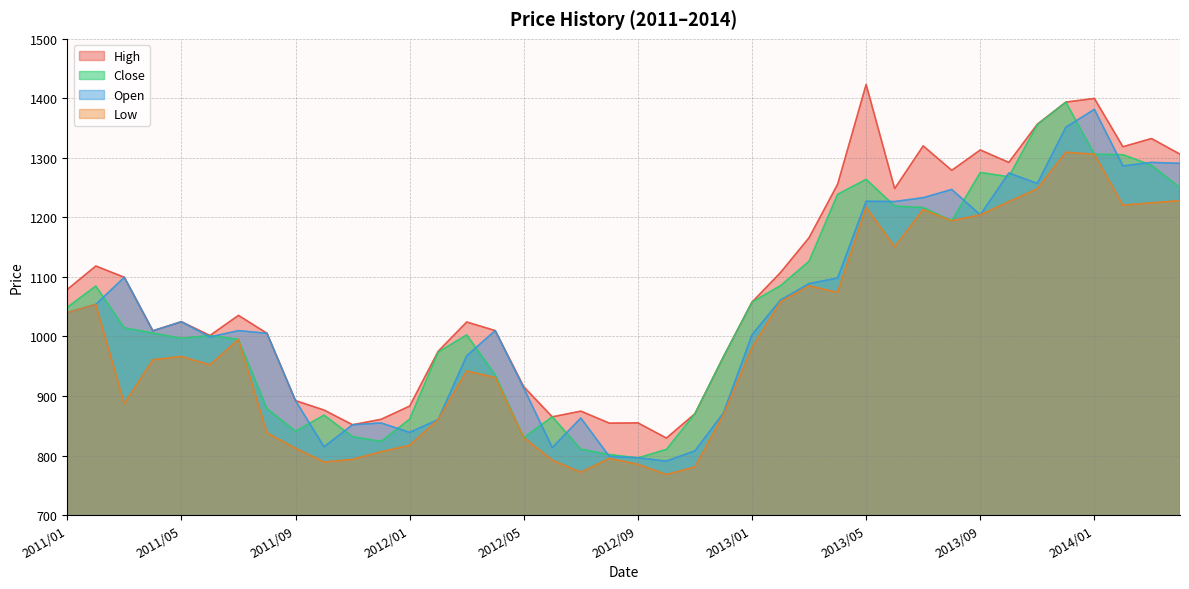

What is the average value of the High series?

1083.7